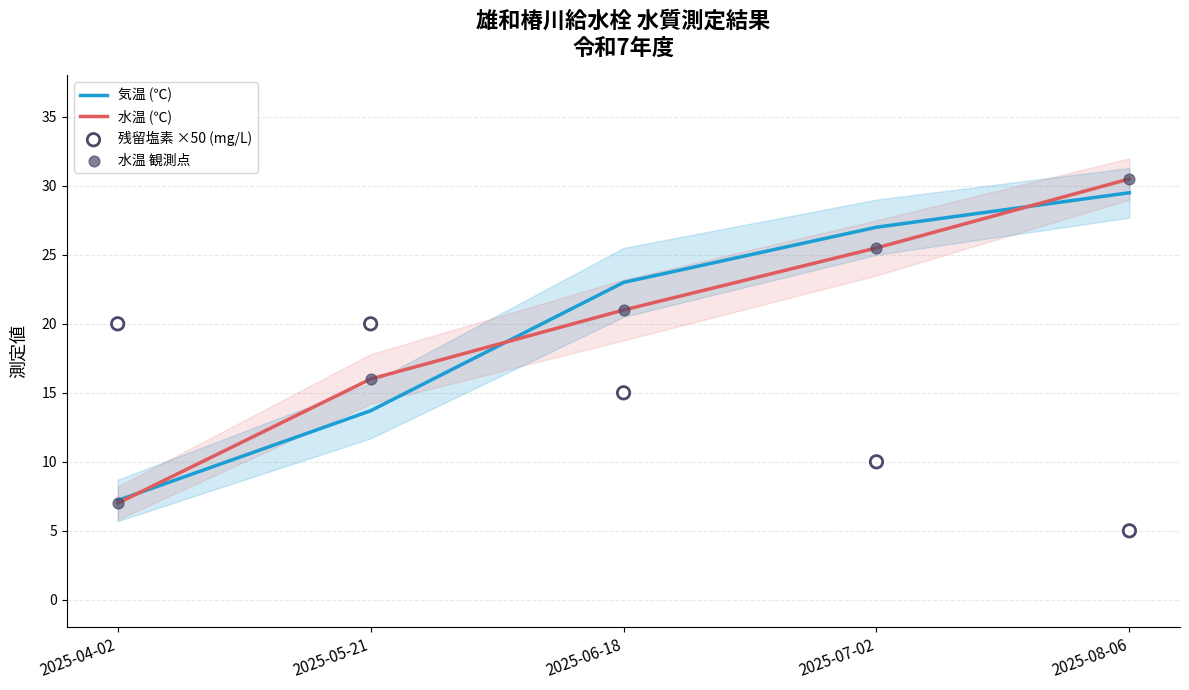

Which series has the largest Y range (max minus min)?

水温 (℃)